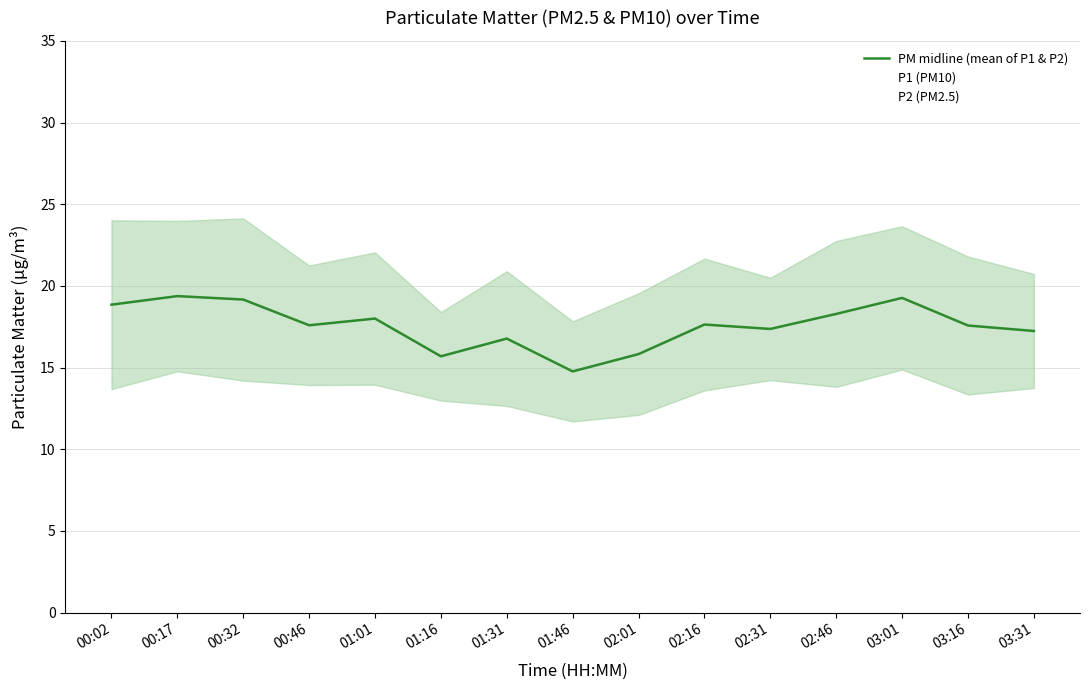

True or false: P1 (PM10) and P2 (PM2.5) cross at least once.

False